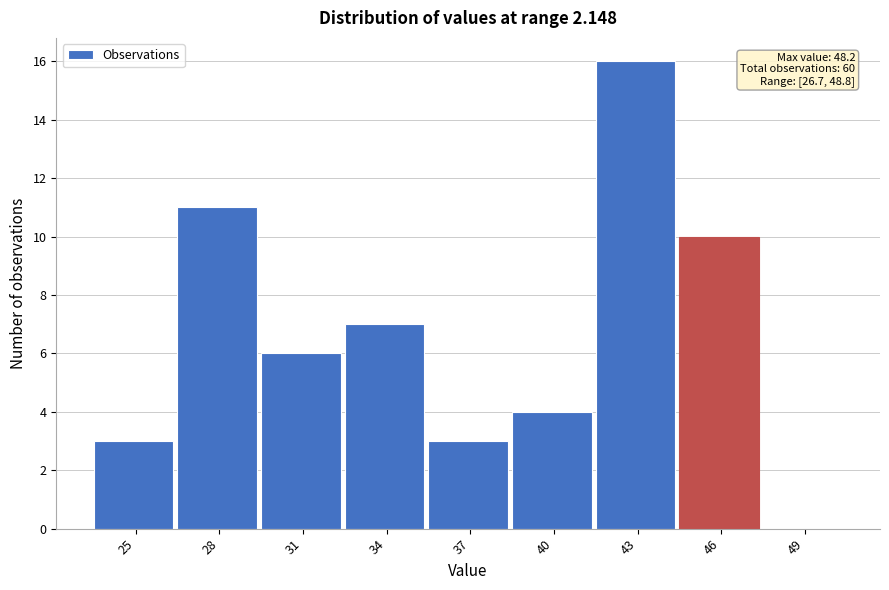

Reading left to right, what are all the values shown in this chart?

25=3	28=11	31=6	34=7	37=3	40=4	43=16	46=10	49=0